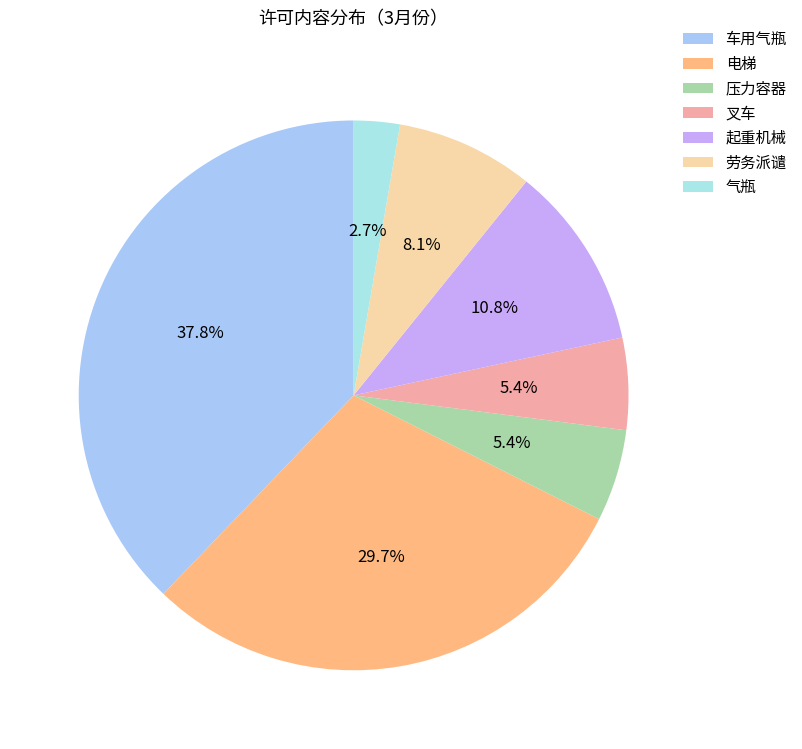

What percentage is NOT represented by 起重机械?

89.2%